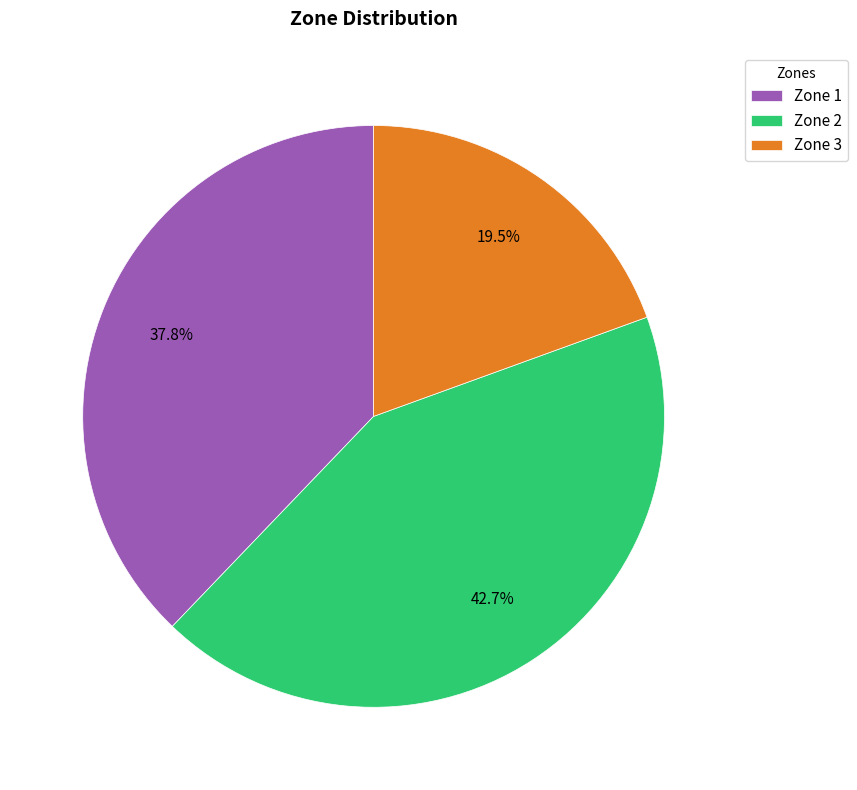

What percentage is NOT represented by Zone 2?

57.3%